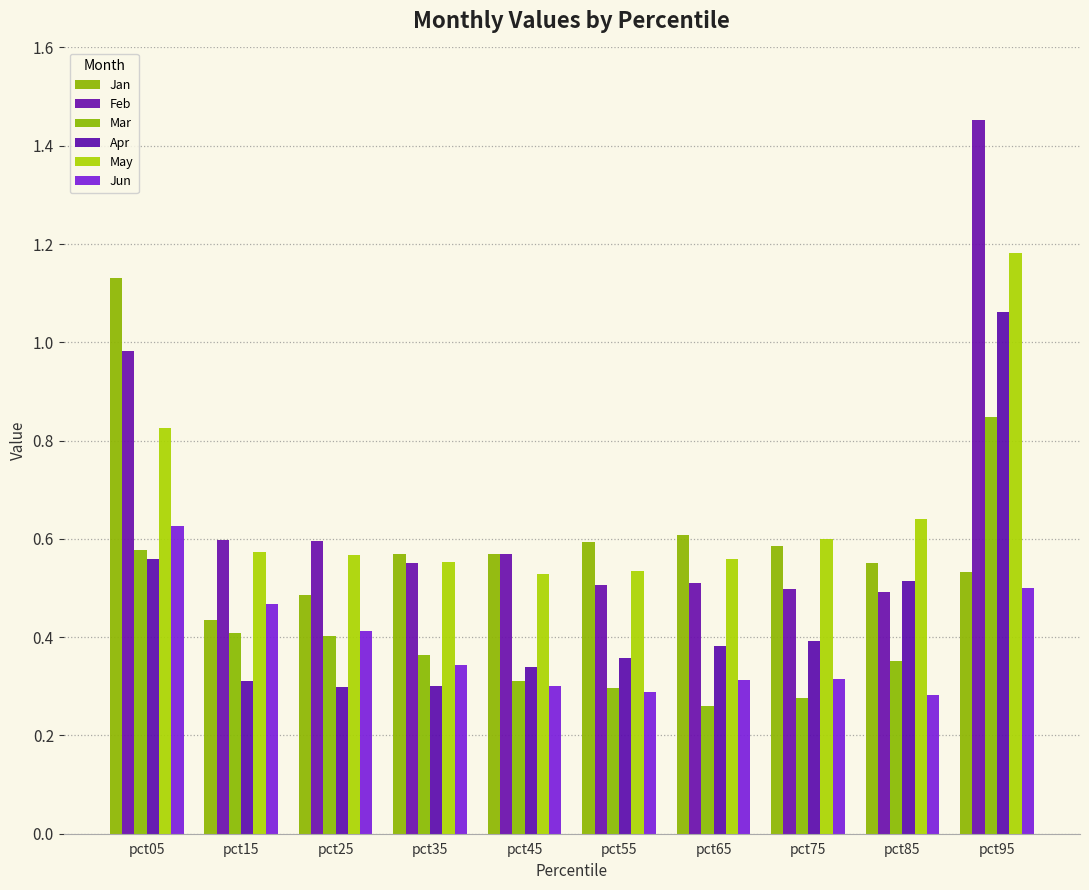

What is the greatest value displayed?

1.5